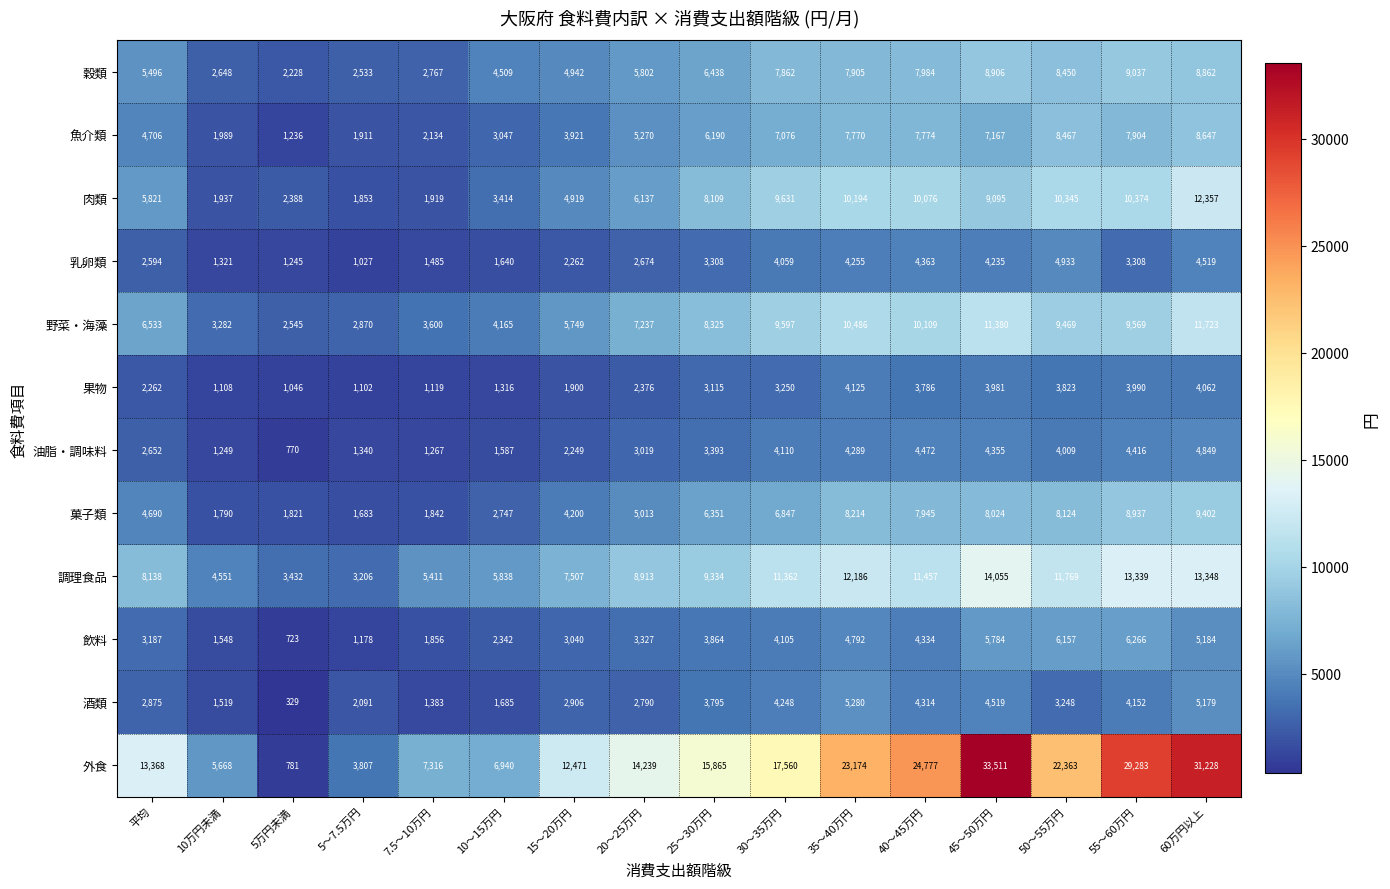

At which label is 外食 closest to 17146?

30～35万円